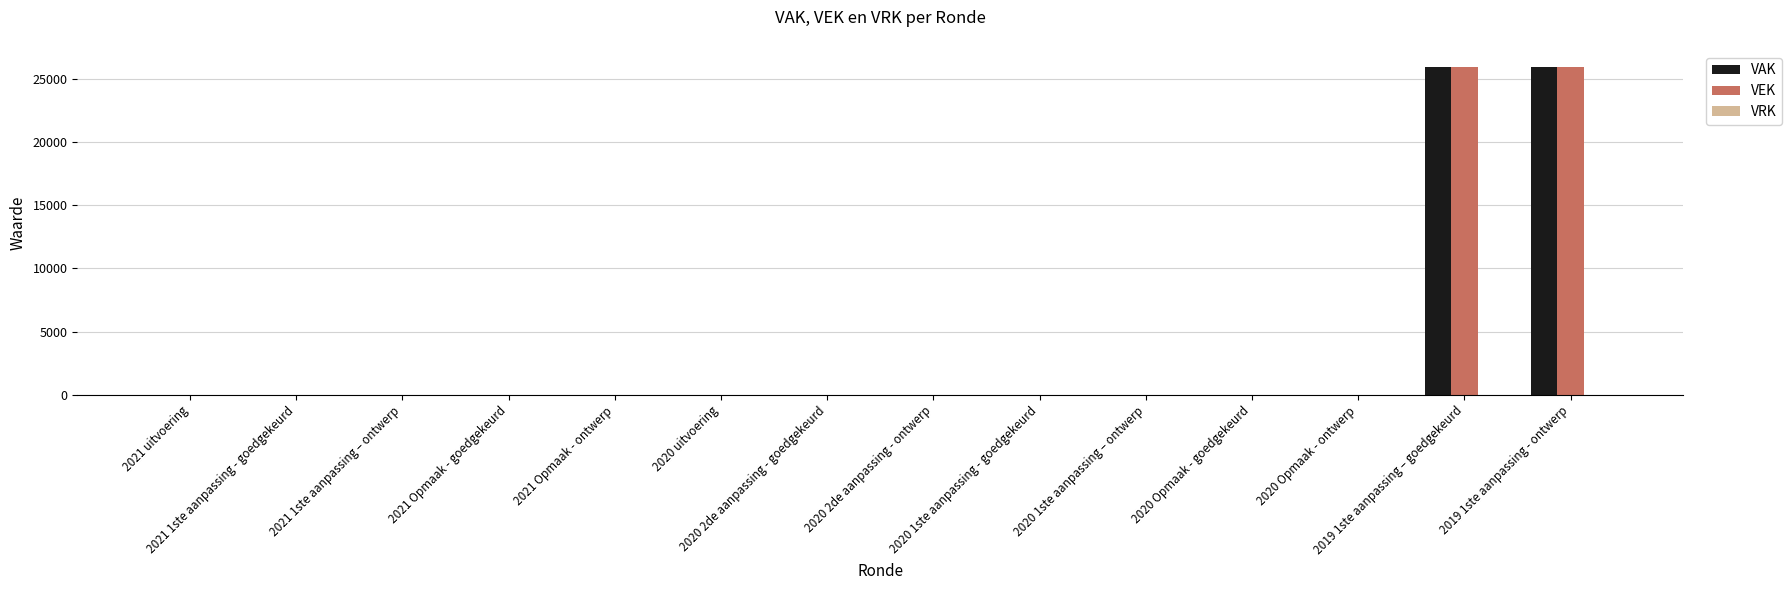

What is the greatest value displayed?

25920